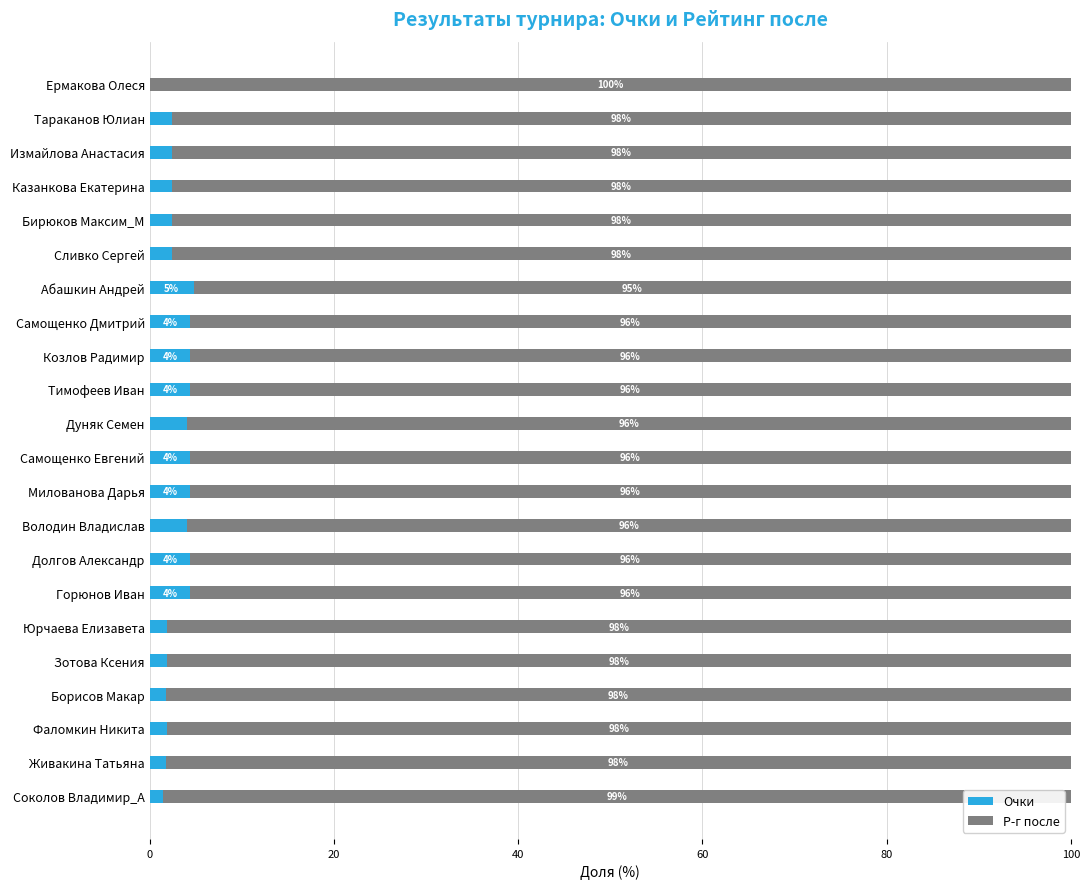

What is the total value across all series at Сливко Сергей?

100.0